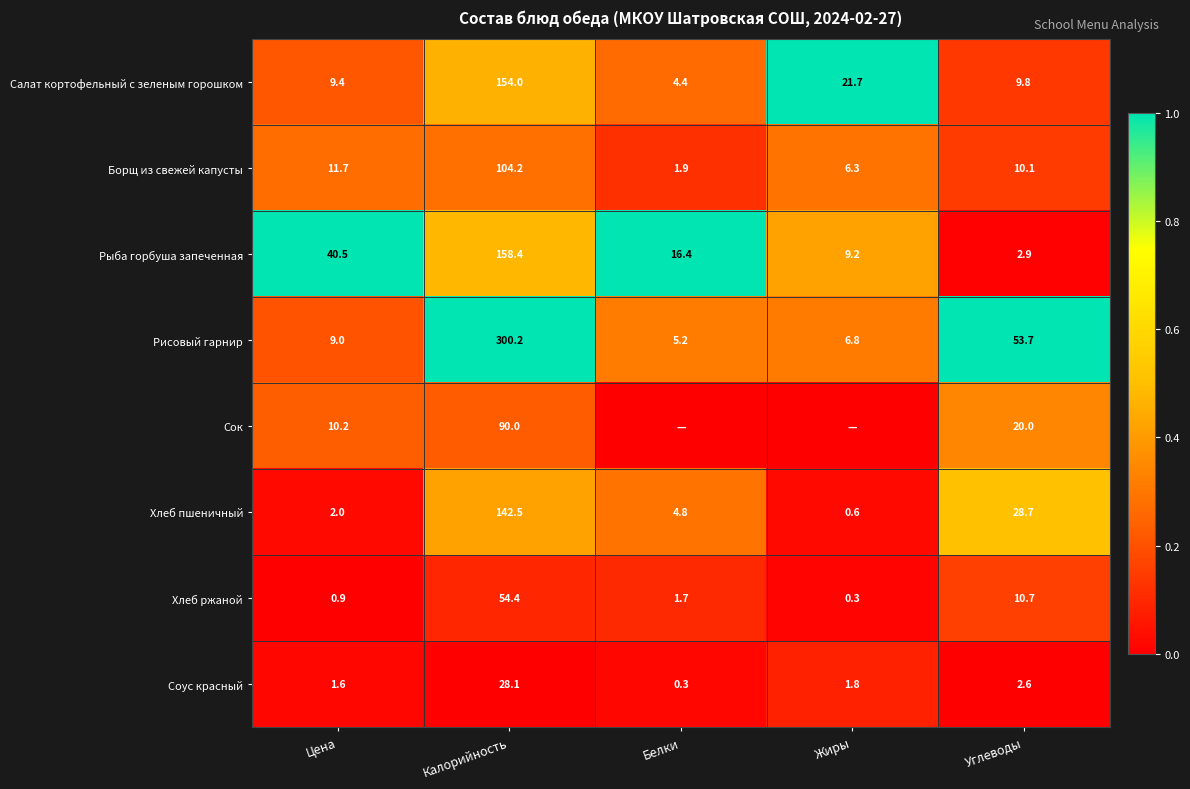

Which series changed the most between Цена and Калорийность?

Рисовый гарнир